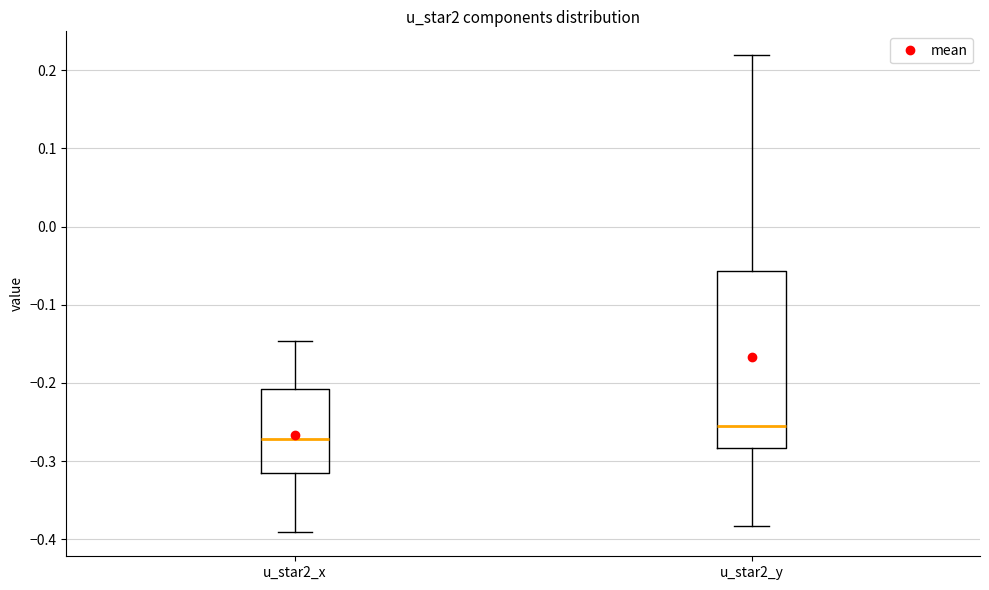

Which box has the highest median line?

u_star2_y